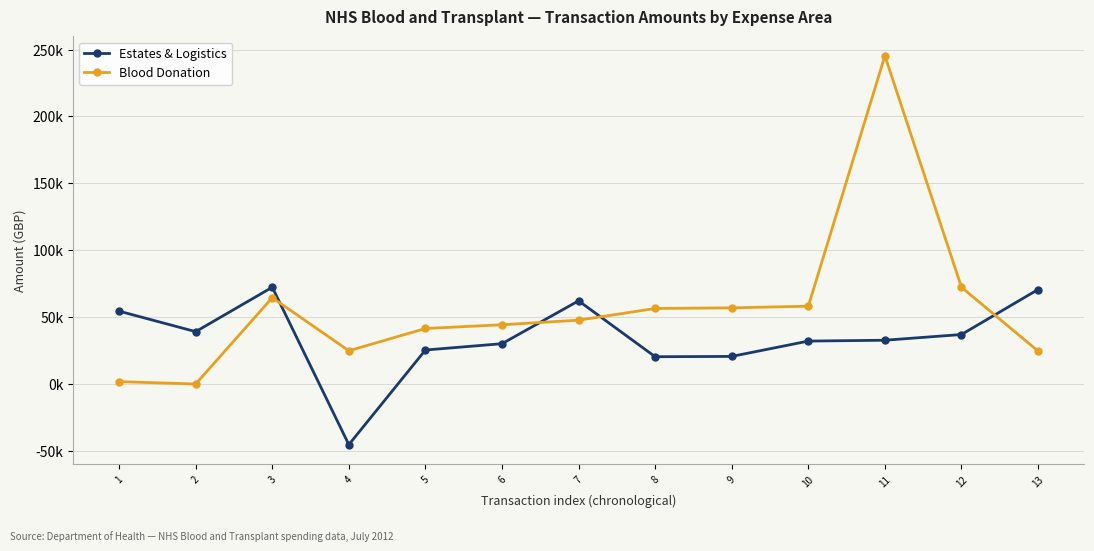

Between which two adjacent categories do Blood Donation and Estates & Logistics first intersect?

3 and 4